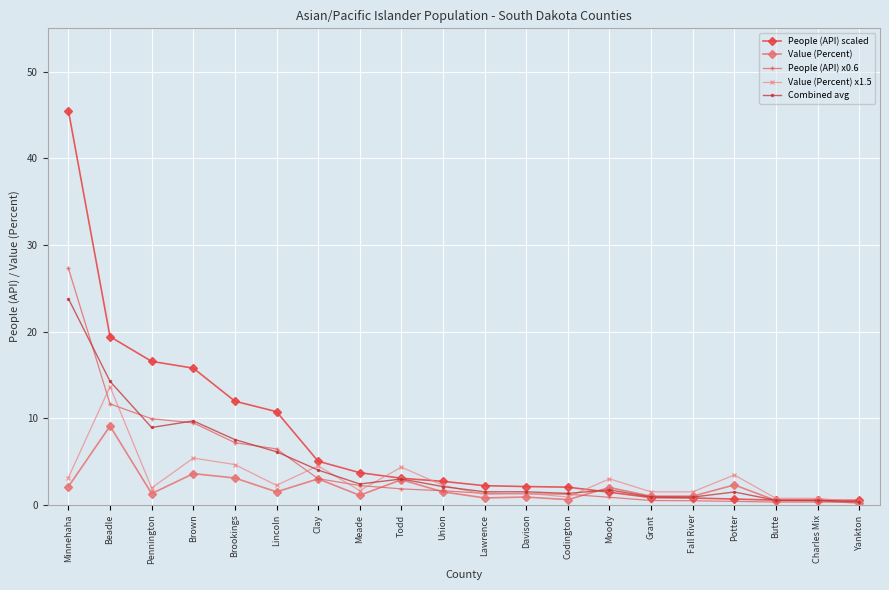

What is the maximum value shown in the chart?

45.5